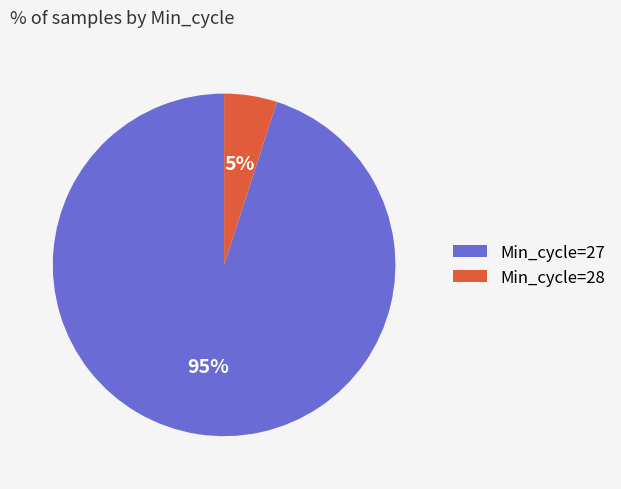

Is the sum of Min_cycle=28 and Min_cycle=27 greater than half?

Yes